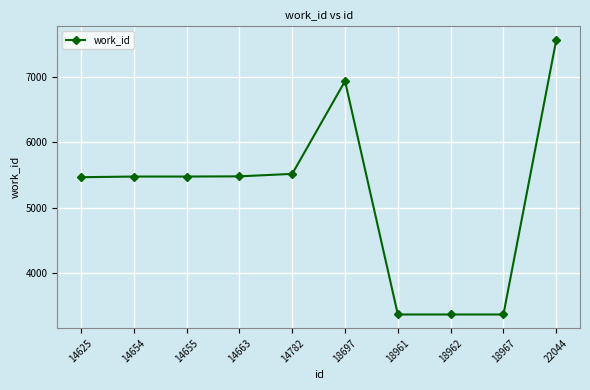

What is the value of the 8th point from the left?

3370